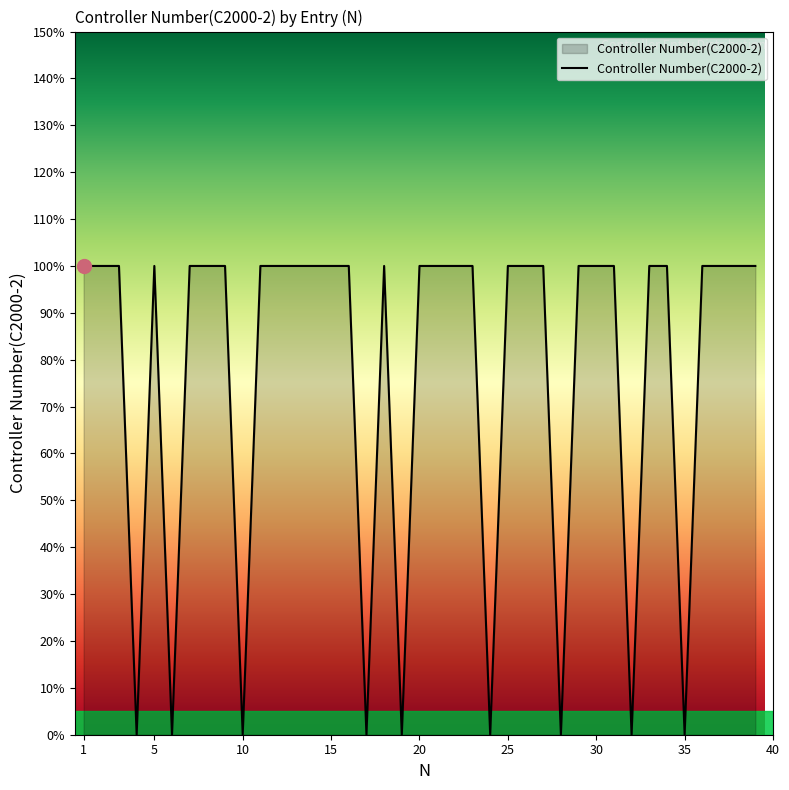

Does the chart have visible grid lines?

No